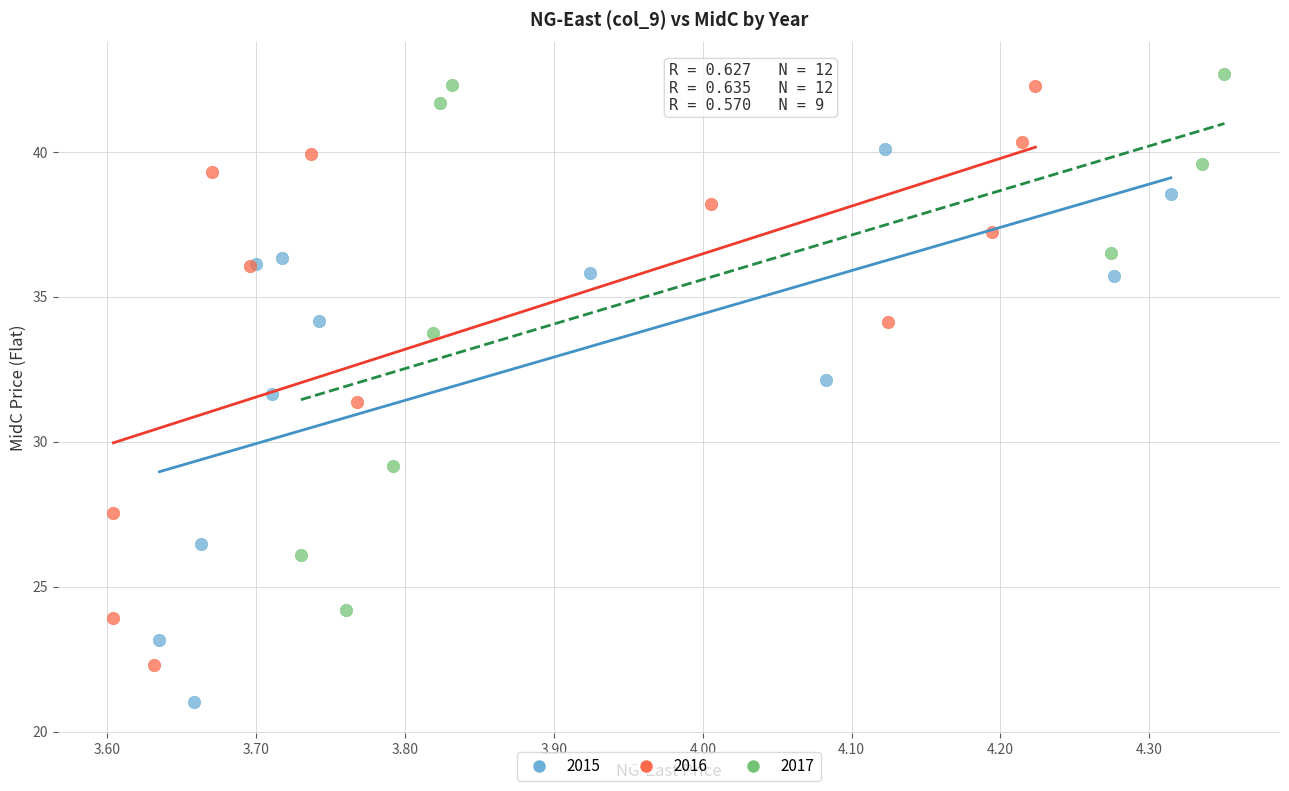

Which series contains the lowest Y value?

2015